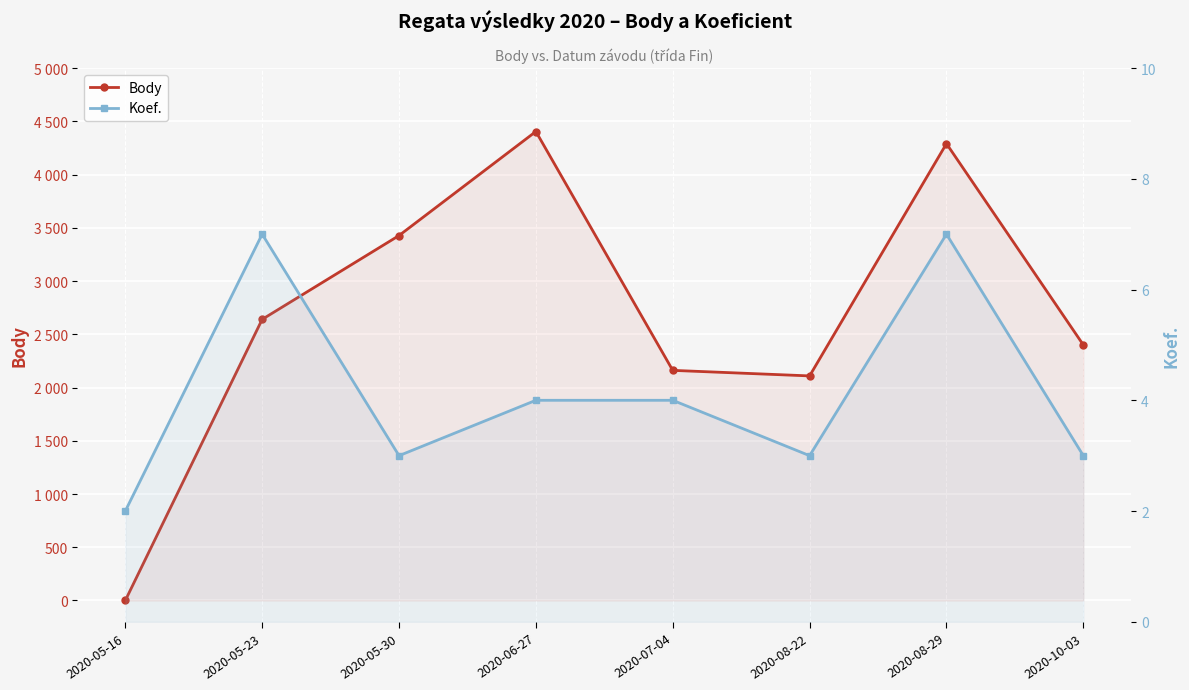

What position from the right is 2020-05-23?

7